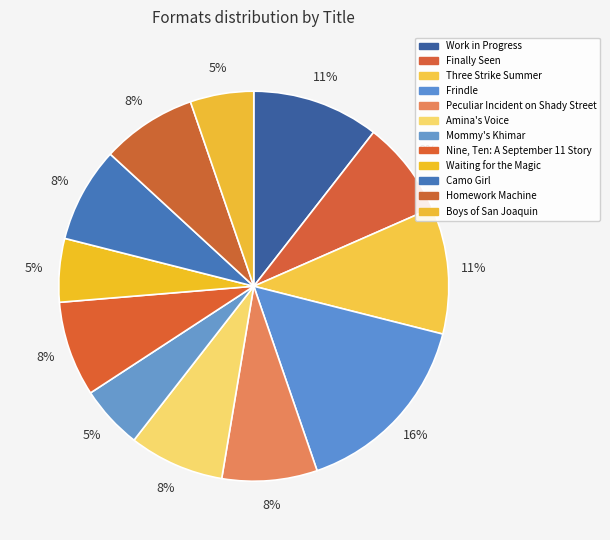

Rank the categories by value from lowest to highest.

Mommy's Khimar, Waiting for the Magic, Boys of San Joaquin, Finally Seen, Peculiar Incident on Shady Street, Amina's Voice, Nine, Ten: A September 11 Story, Camo Girl, Homework Machine, Work in Progress, Three Strike Summer, Frindle